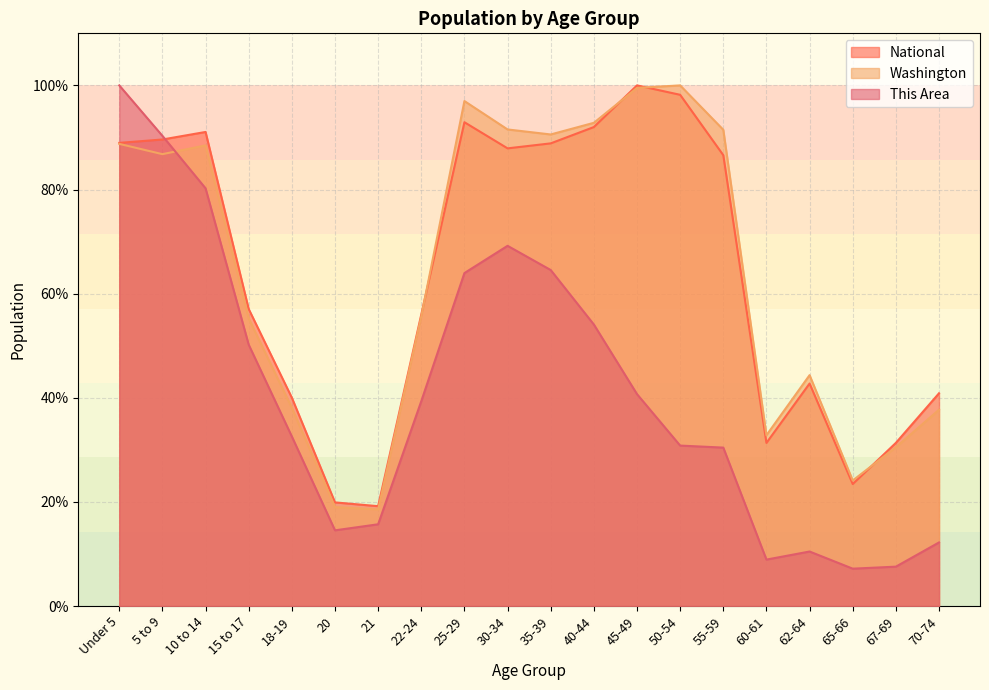

The National series shows 46.1 at 30-34. True or false?

False